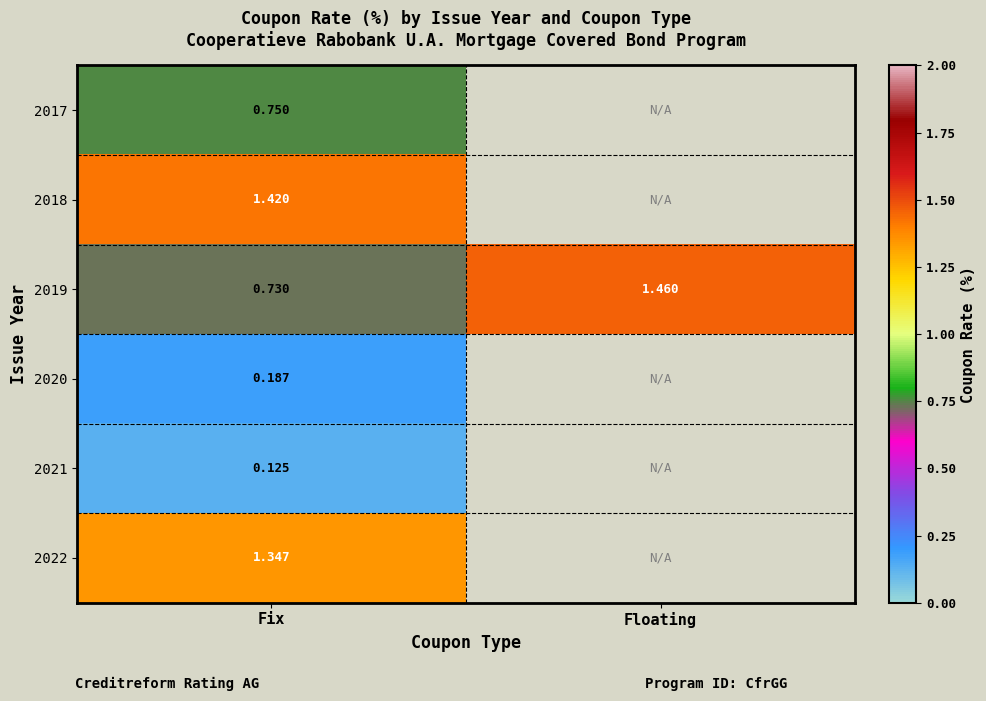

Between Fix and Floating, which is larger?

Floating